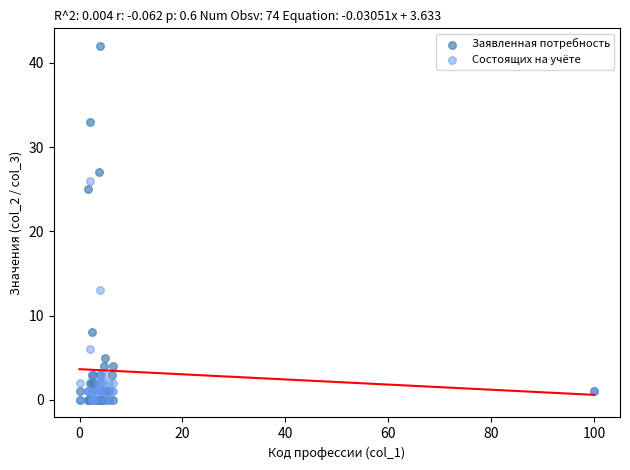

Across all series, what Y value is closest to 21?

25